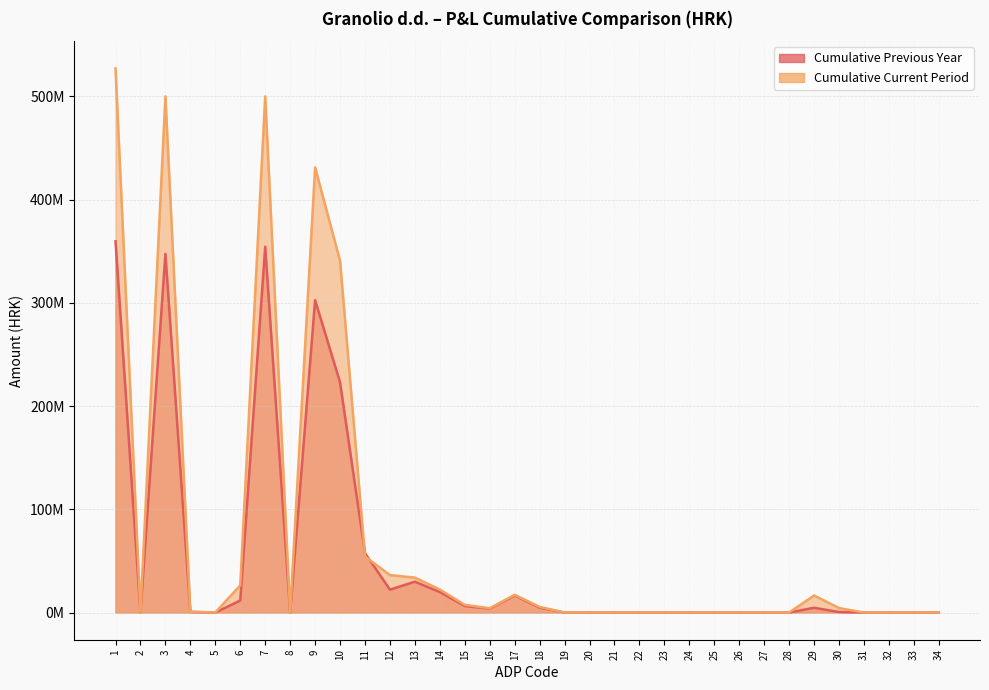

Count the number of data series in this chart.

2